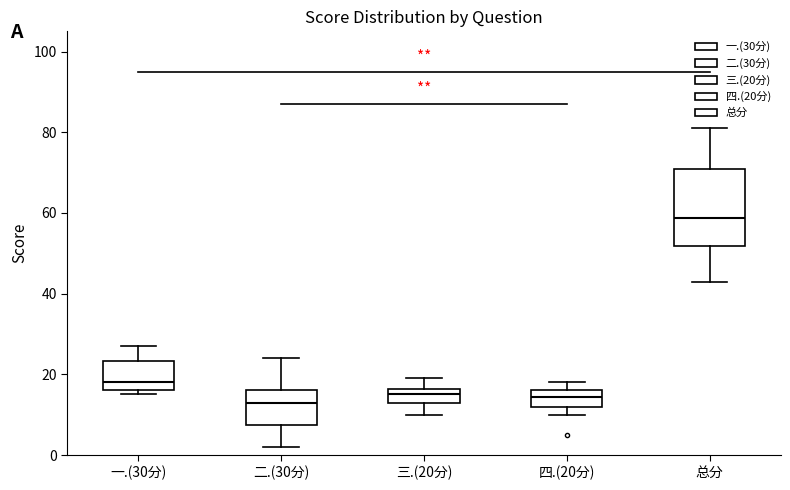

Reading left to right, read every box against the y-axis: the position of its median line, the range the box covers, and the ends of its whiskers. The values are not printed on the chart, so give them approximately, as read against the axis.

一.(30分): median 18, box 16 to 24, whiskers 16 (just below the box's lower edge) to 28
二.(30分): median 14, box 8 to 16, whiskers 2 to 24
三.(20分): median 16 (inside the box), box 14 to 16, whiskers 10 to 20
四.(20分): median 14, box 12 to 16, whiskers 10 to 18
总分: median 58, box 52 to 72, whiskers 44 to 82